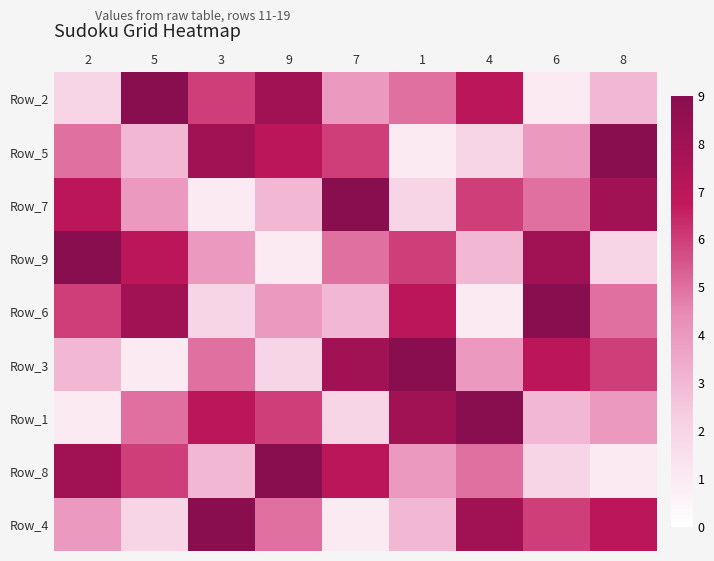

At how many categories does at least one series exceed 2?

9